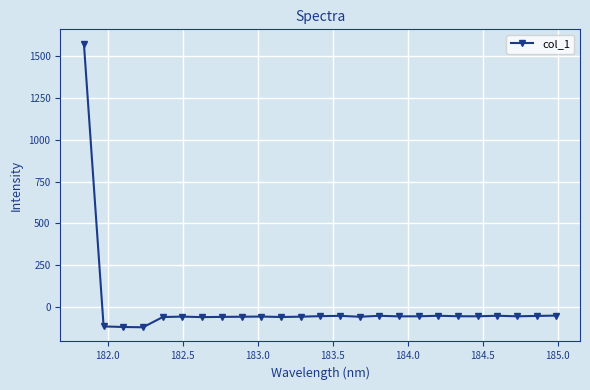

How many negative values are there?

24